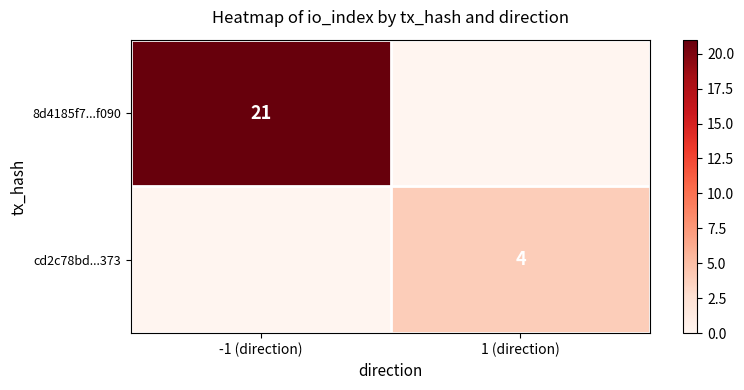

The value of cd2c78bd...373 at 1 (direction) is 6. True or false?

False